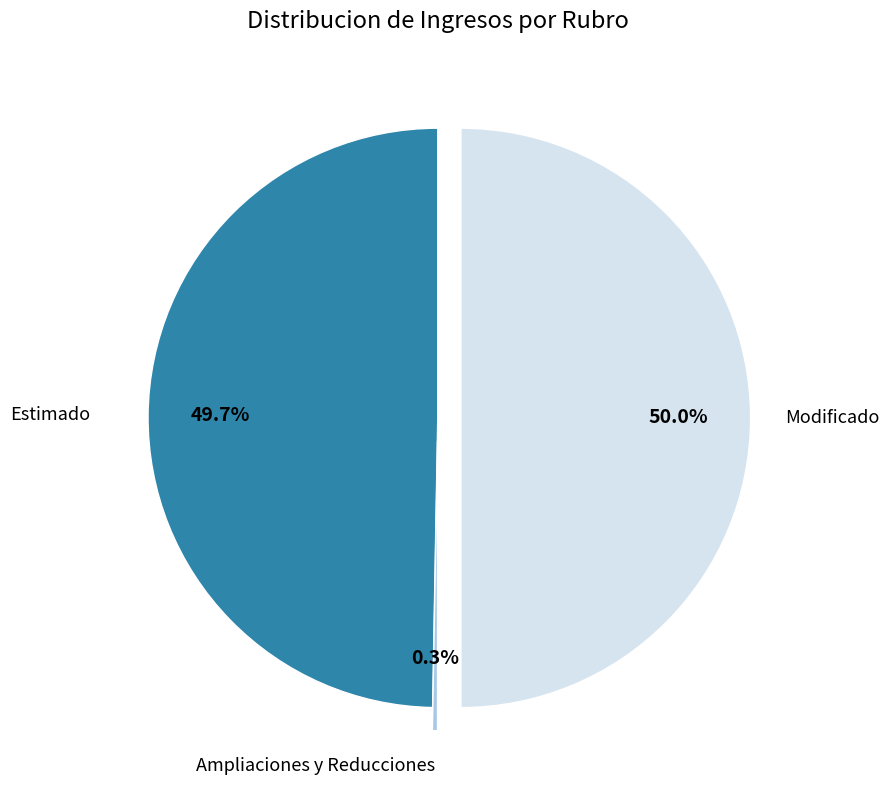

What percentage is NOT represented by Estimado?

50.3%